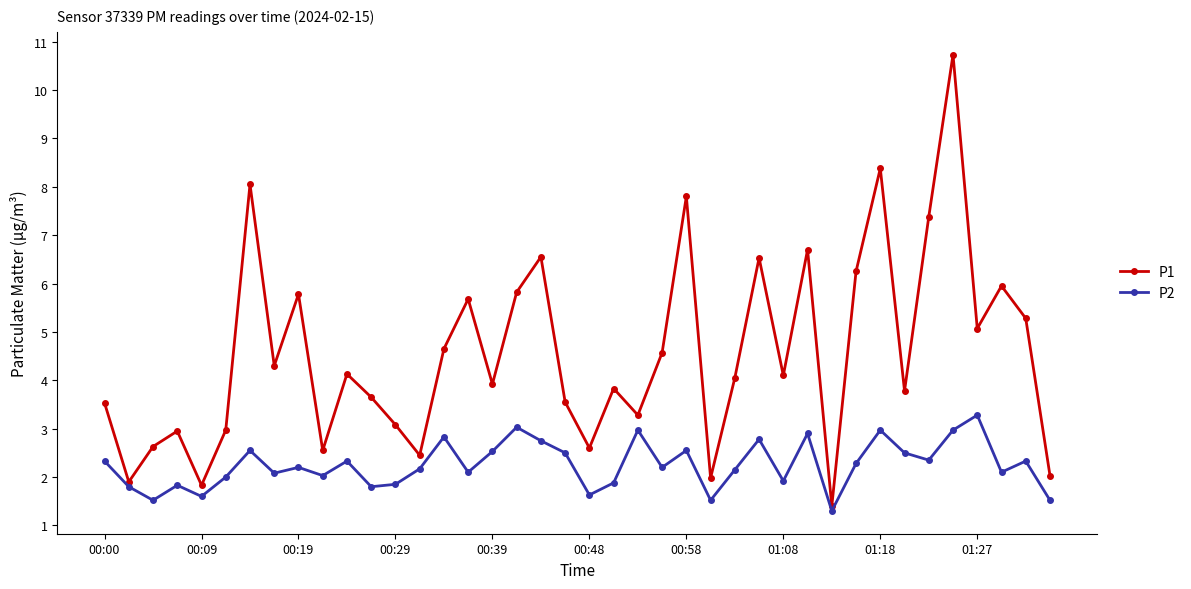

Which series has the largest range (max minus min)?

P1